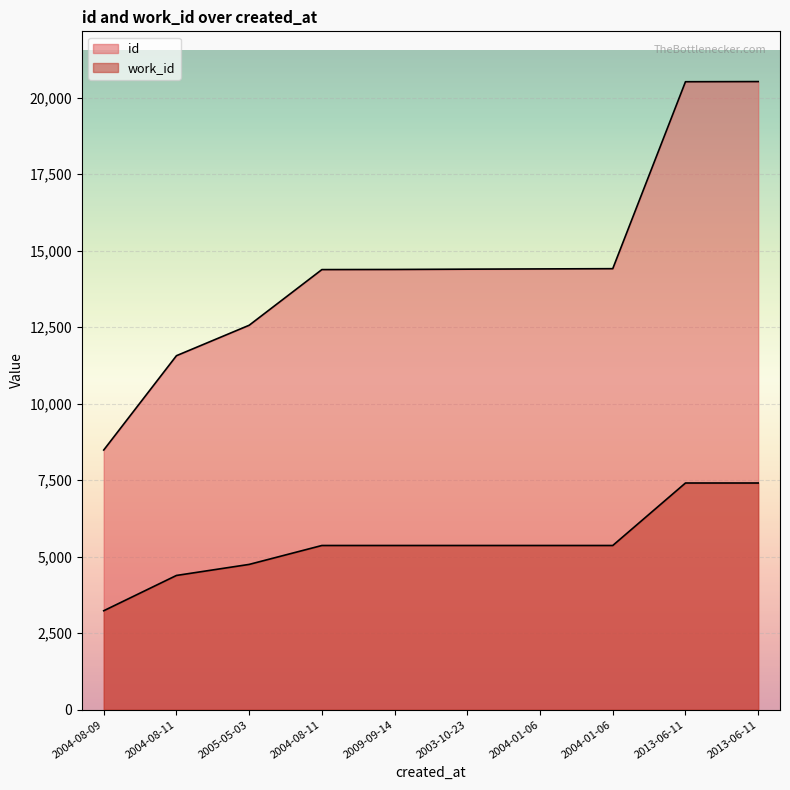

Is it true that work_id equals 7408 at 2013-06-11?

True